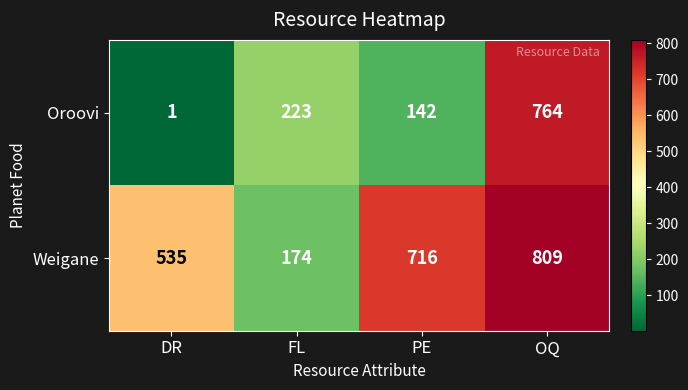

What is the difference between the maximum and minimum values in the Weigane series?

635